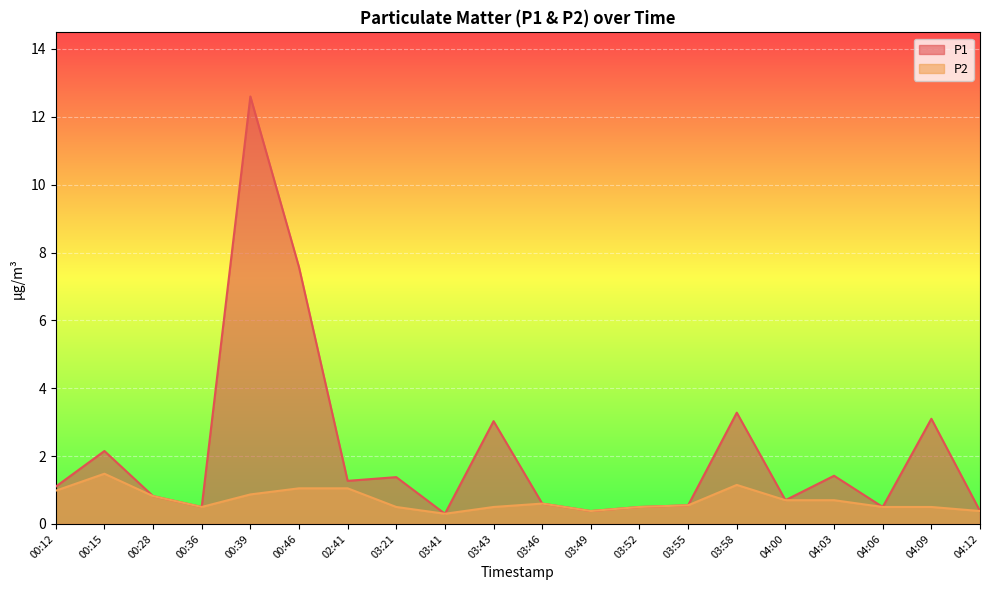

Does the chart display data point markers on the line(s)?

No